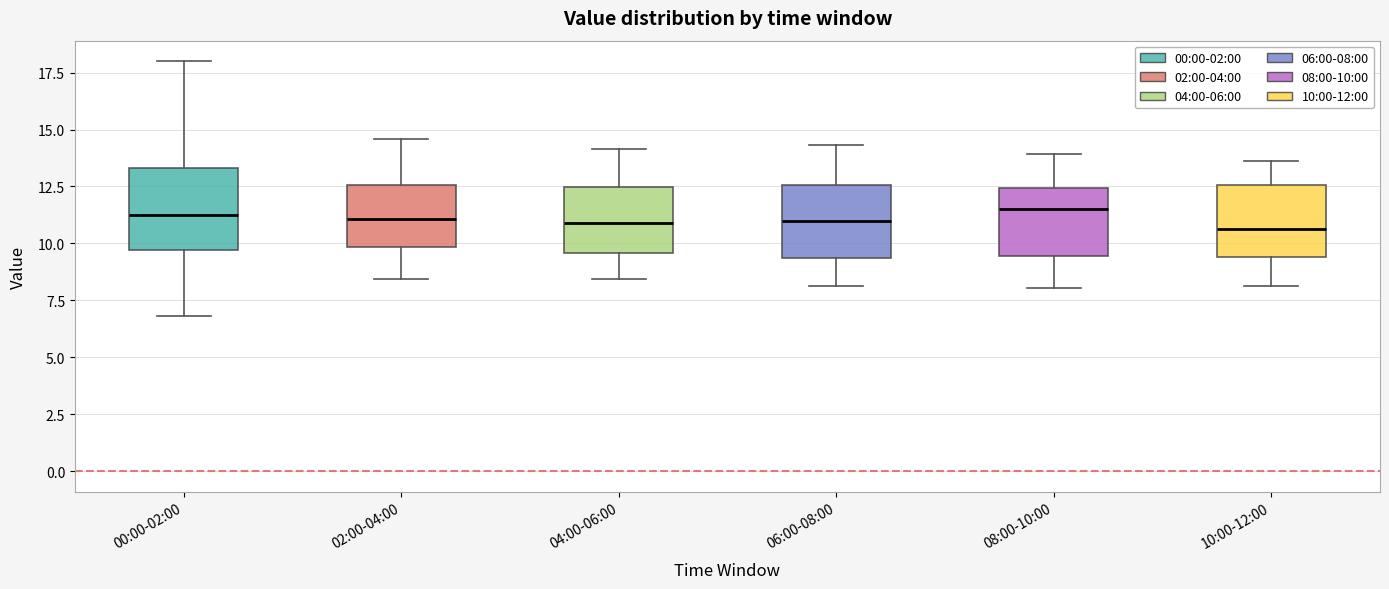

Reading left to right, transcribe this box plot: for each box, give where its median line is, the range the box spans, and where its two whiskers end, as read against the y-axis. The values are not printed on the chart, so give them approximately, as read against the axis.

00:00-02:00: median 11.0, box 9.5 to 13.5, whiskers 7.0 to 18.0
02:00-04:00: median 11.0, box 10.0 to 12.5, whiskers 8.5 to 14.5
04:00-06:00: median 11.0, box 9.5 to 12.5, whiskers 8.5 to 14.0
06:00-08:00: median 11.0, box 9.5 to 12.5, whiskers 8.0 to 14.5
08:00-10:00: median 11.5, box 9.5 to 12.5, whiskers 8.0 to 14.0
10:00-12:00: median 10.5, box 9.5 to 12.5, whiskers 8.0 to 13.5